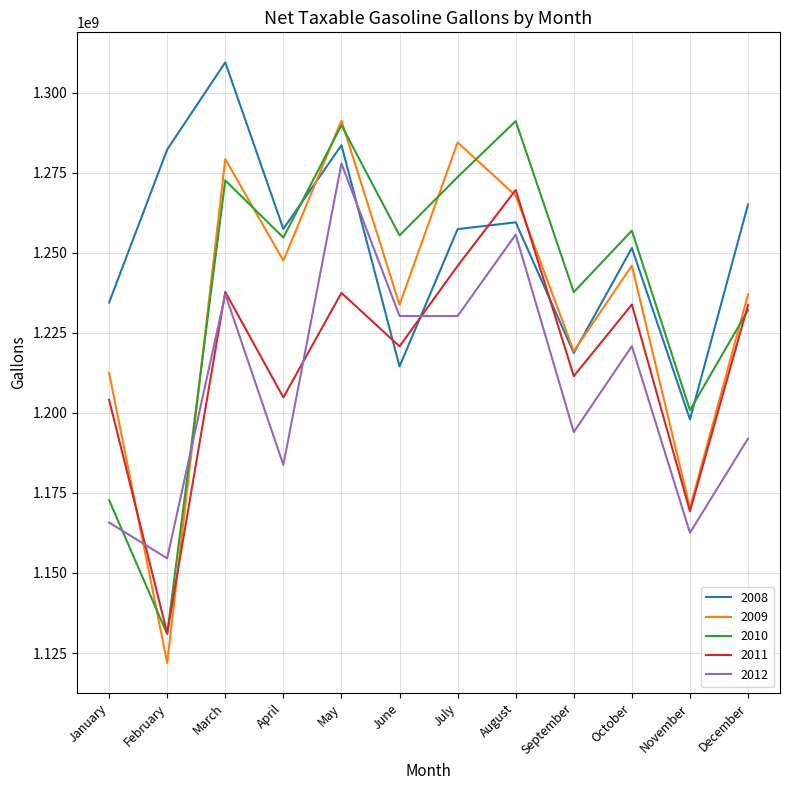

What is the sum of the 2011 values at April and November?

2374083800